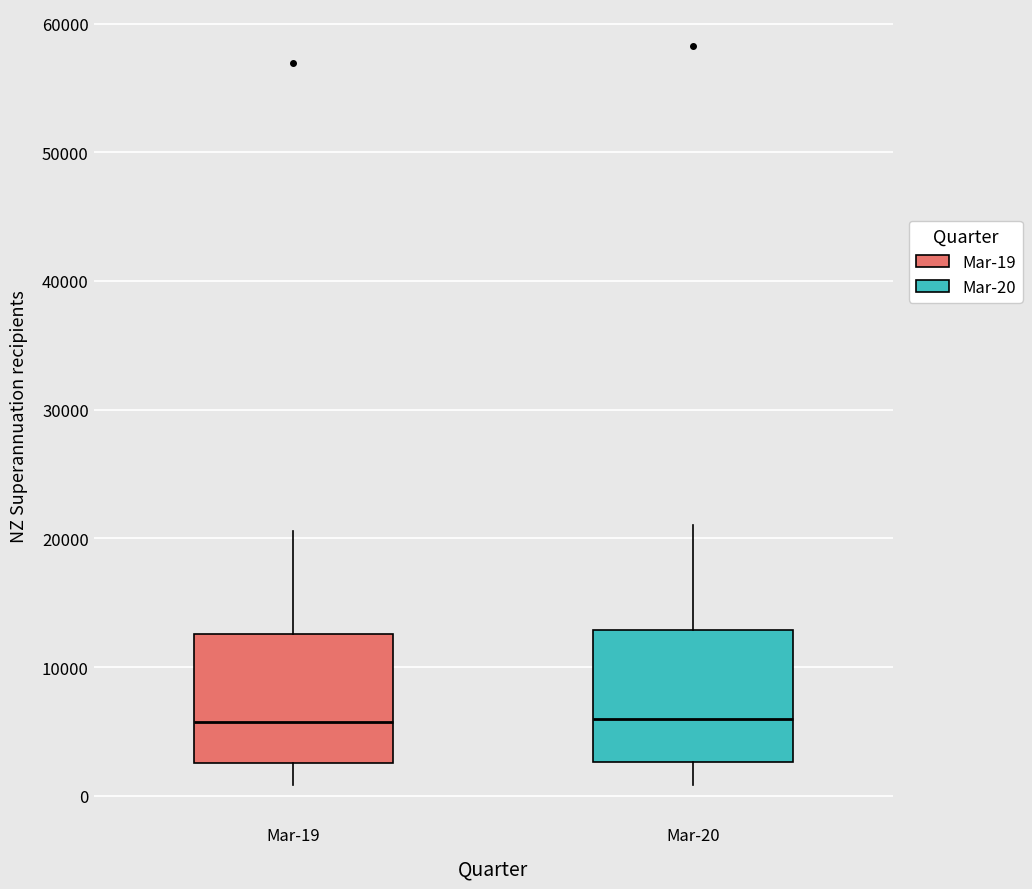

Reading left to right, transcribe this box plot: for each box, give where its median line is, the range the box spans, and where its two whiskers end, as read against the y-axis. The values are not printed on the chart, so give them approximately, as read against the axis.

Mar-19: median 6000, box 3000 to 13000, whiskers 1000 to 21000
Mar-20: median 6000, box 3000 to 13000, whiskers 1000 to 21000